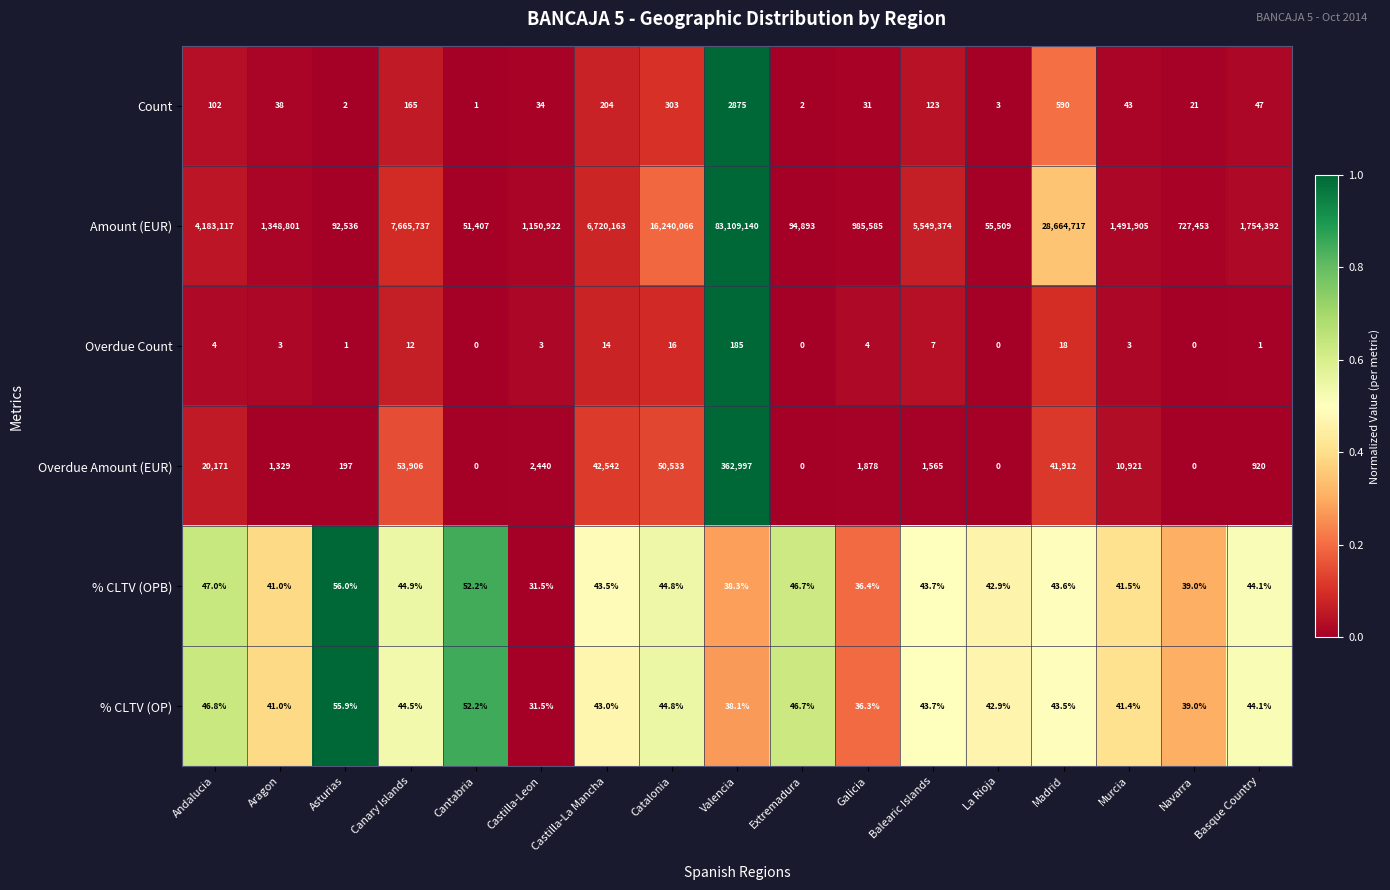

The % CLTV (OPB) series shows 71.0 at La Rioja. True or false?

False